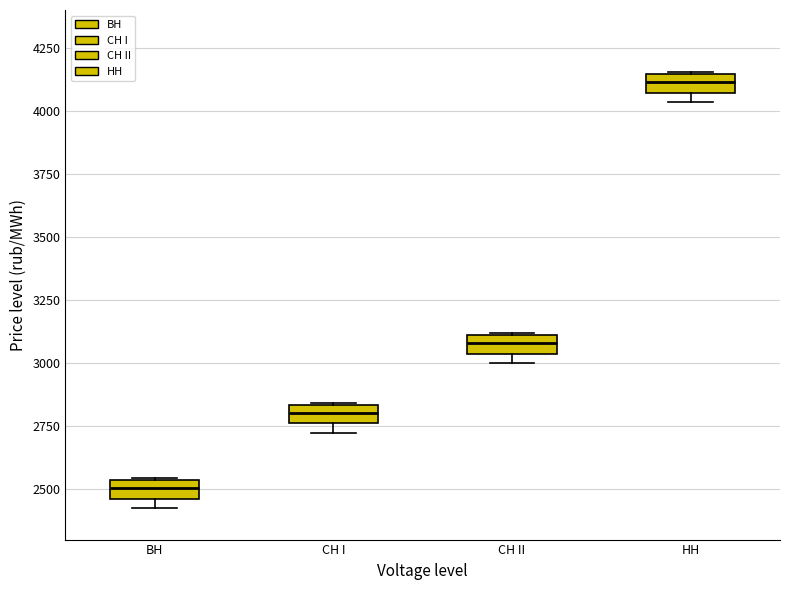

Which box's median line is the lowest?

BH